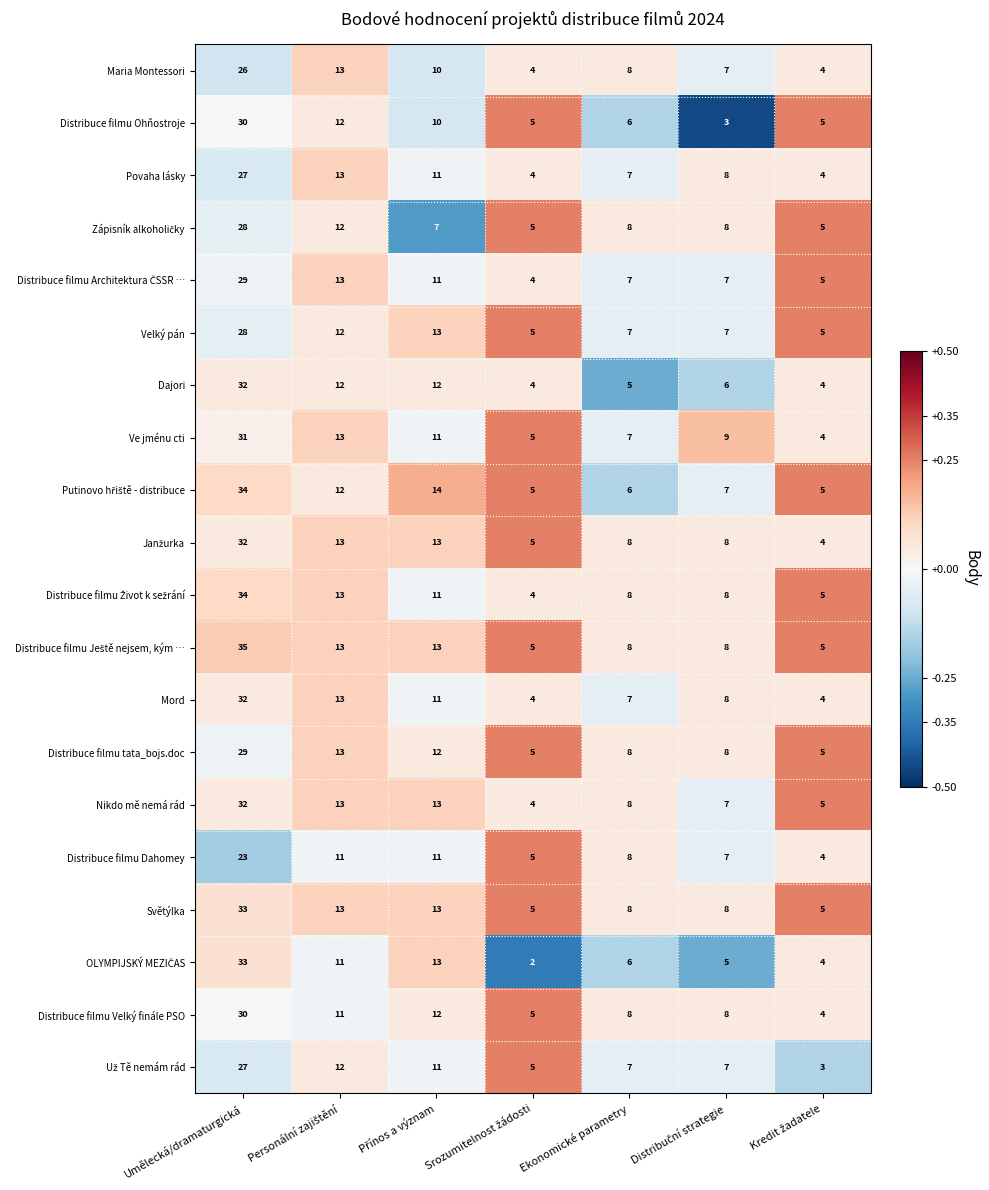

Is it true that Distribuce filmu Velký finále PSO equals 30 at Umělecká/dramaturgická?

True